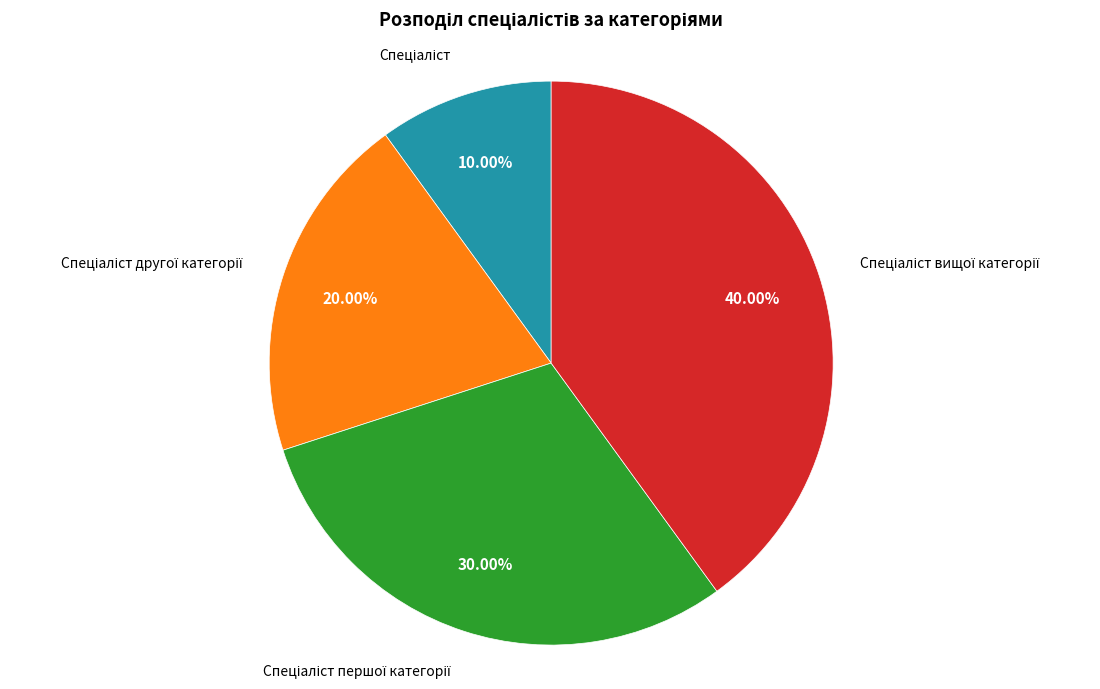

Does any single category account for the majority?

No